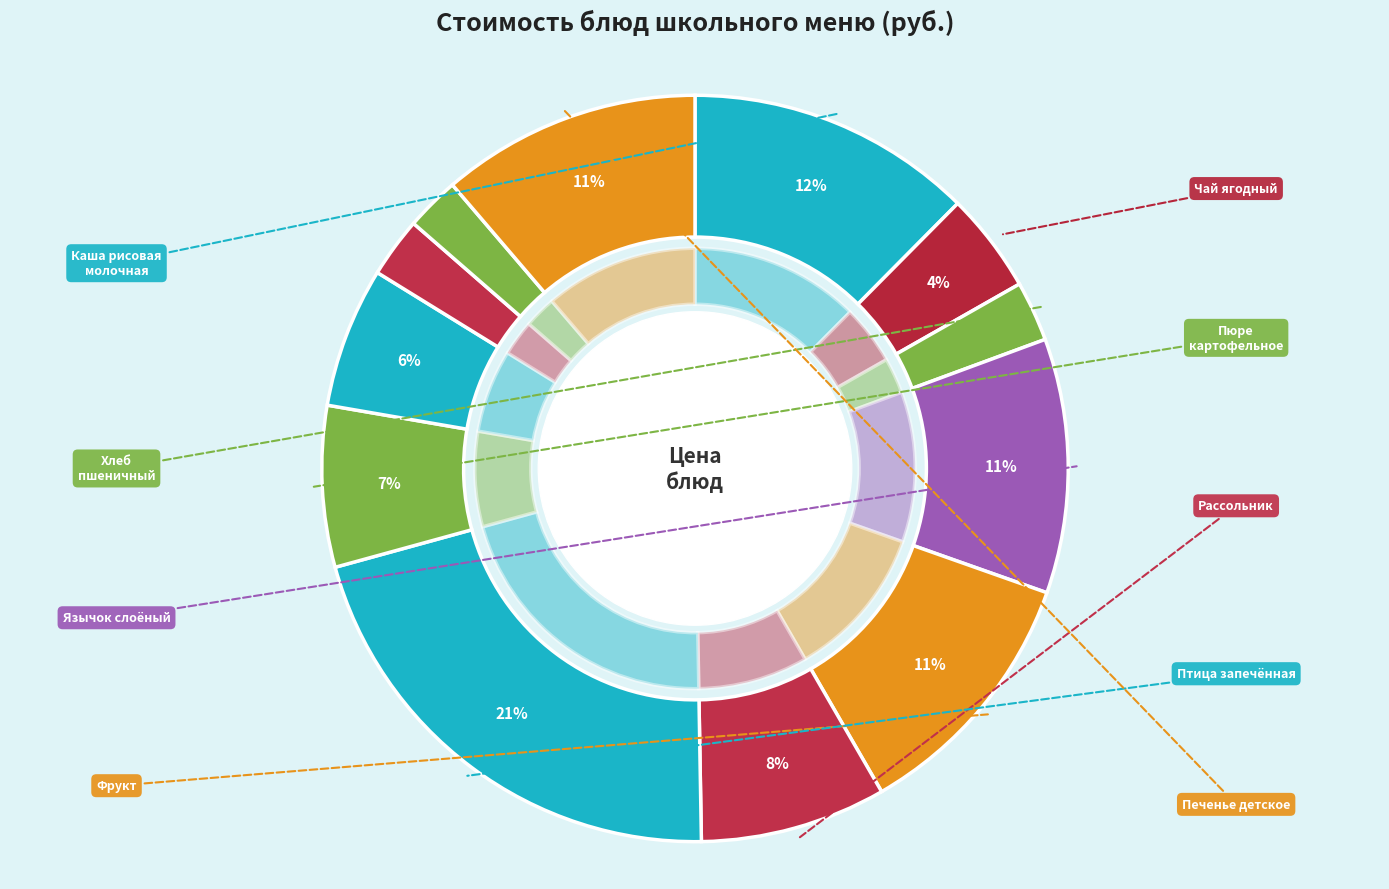

Is it true that Пюре картофельное is 16% of the pie?

False